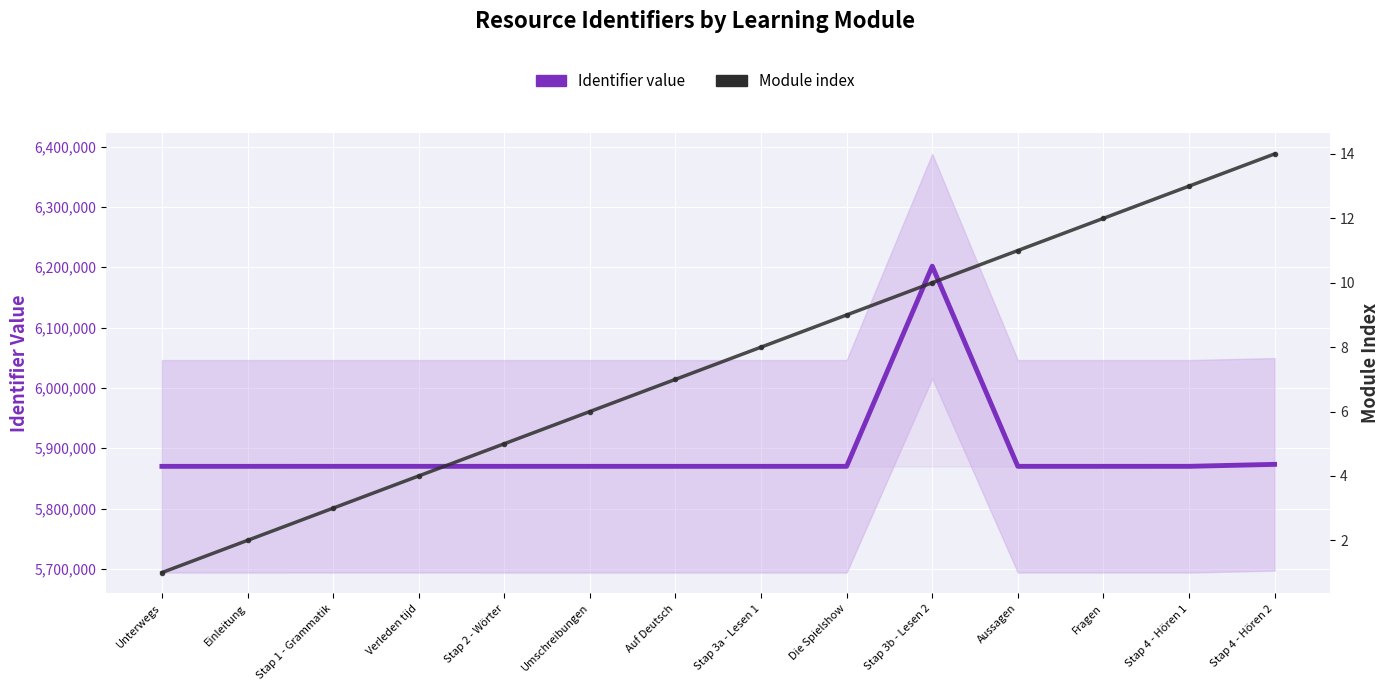

What is the sum of the Module index values at Verleden tijd and Die Spielshow?

13